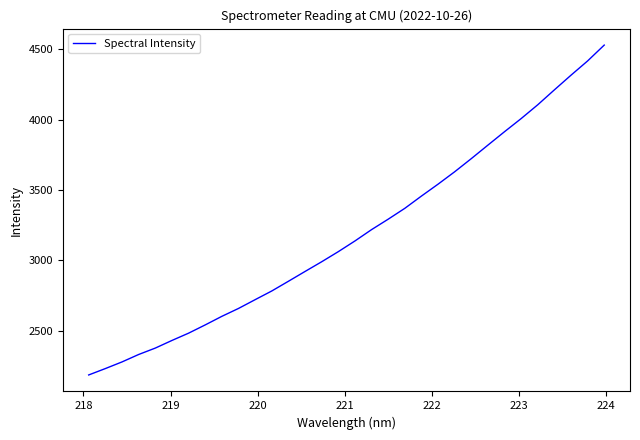

What is the maximum value shown in the chart?

4529.3